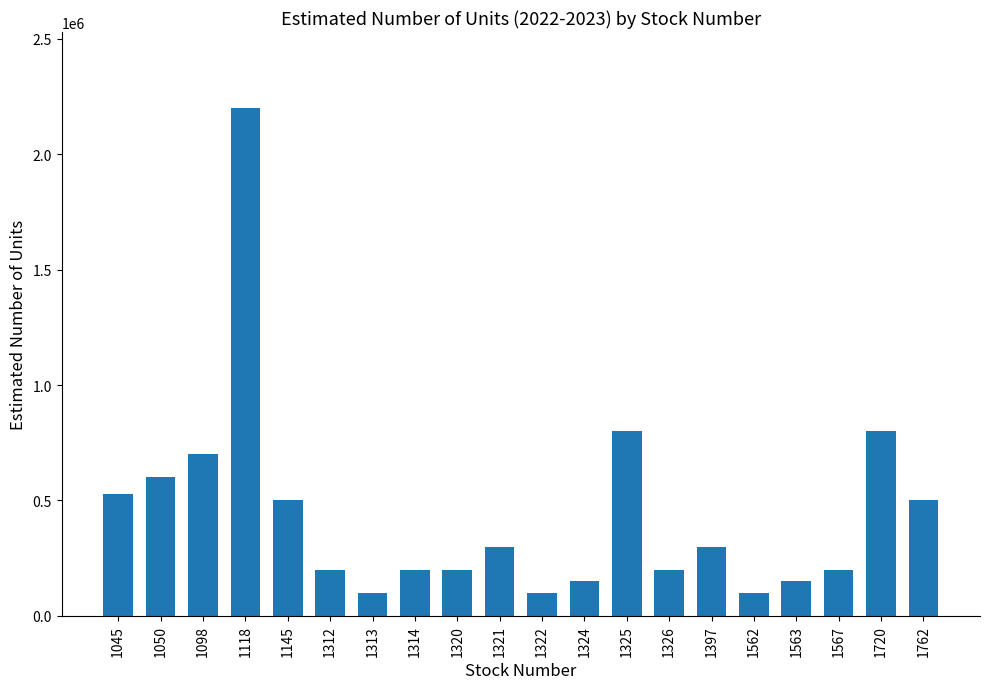

The chart shows a value of 100000 at 1562. True or false?

True